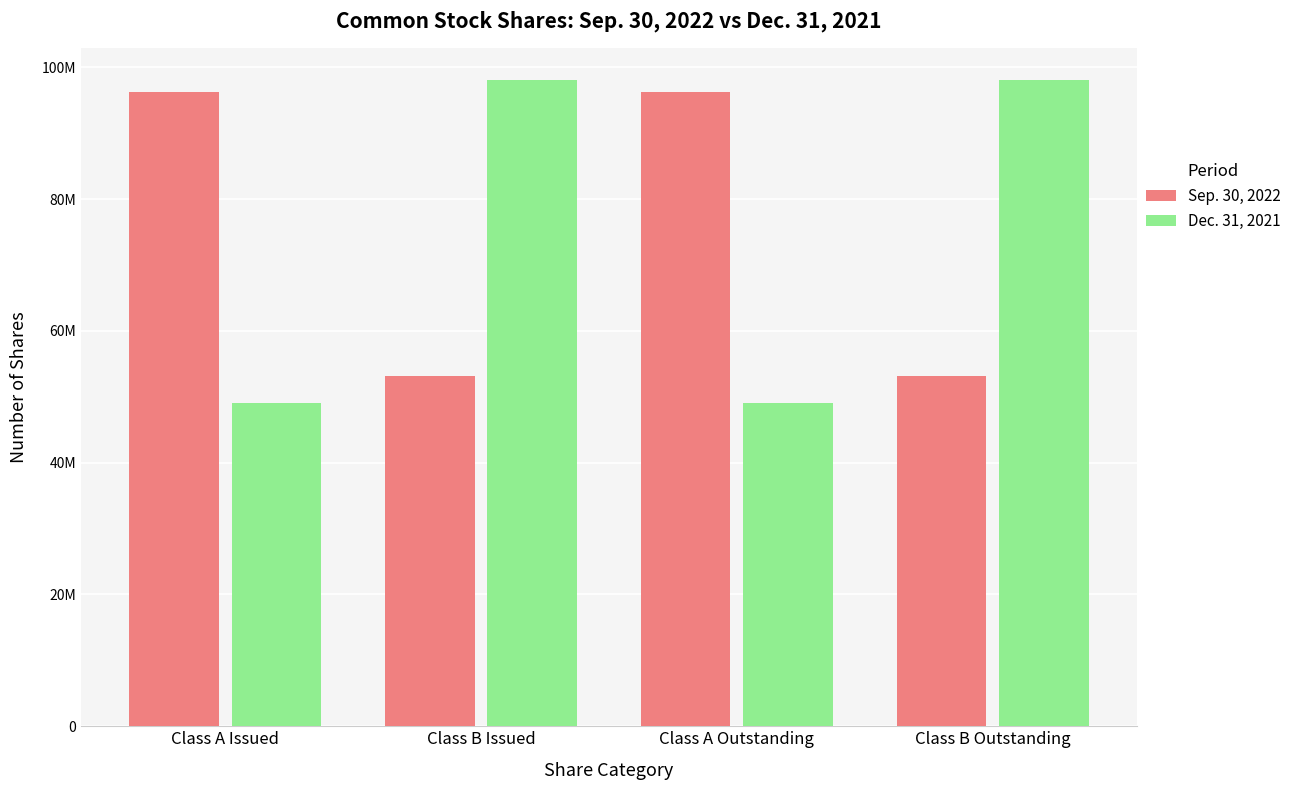

Rank the series at Class B Issued from highest to lowest value.

Dec. 31, 2021, Sep. 30, 2022